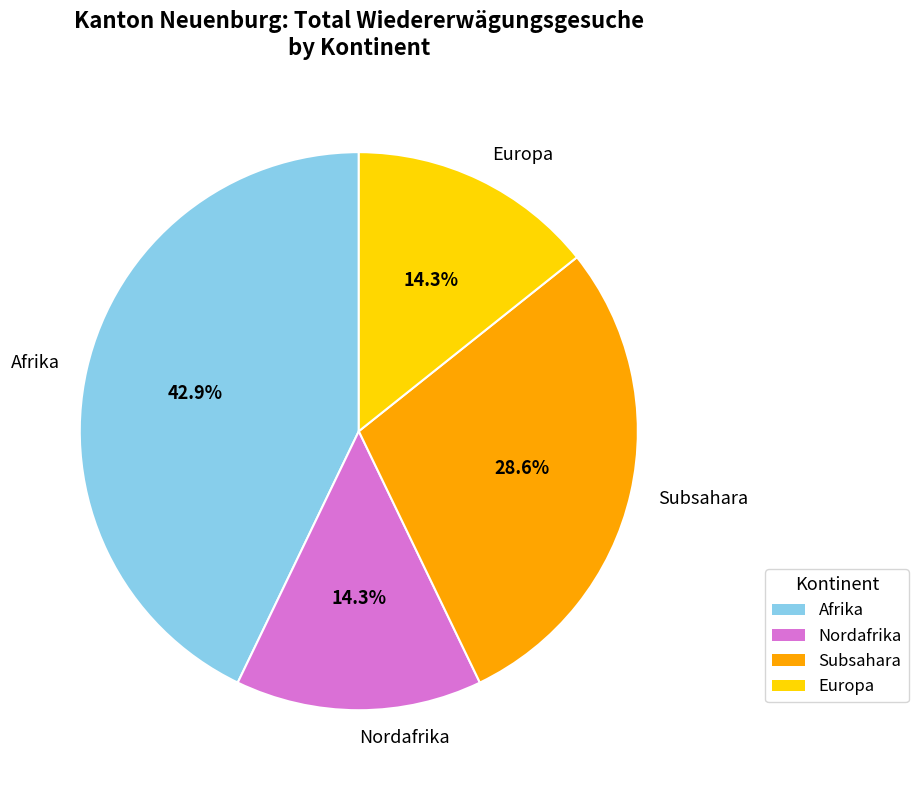

Is it true that Europa is 24% of the pie?

False